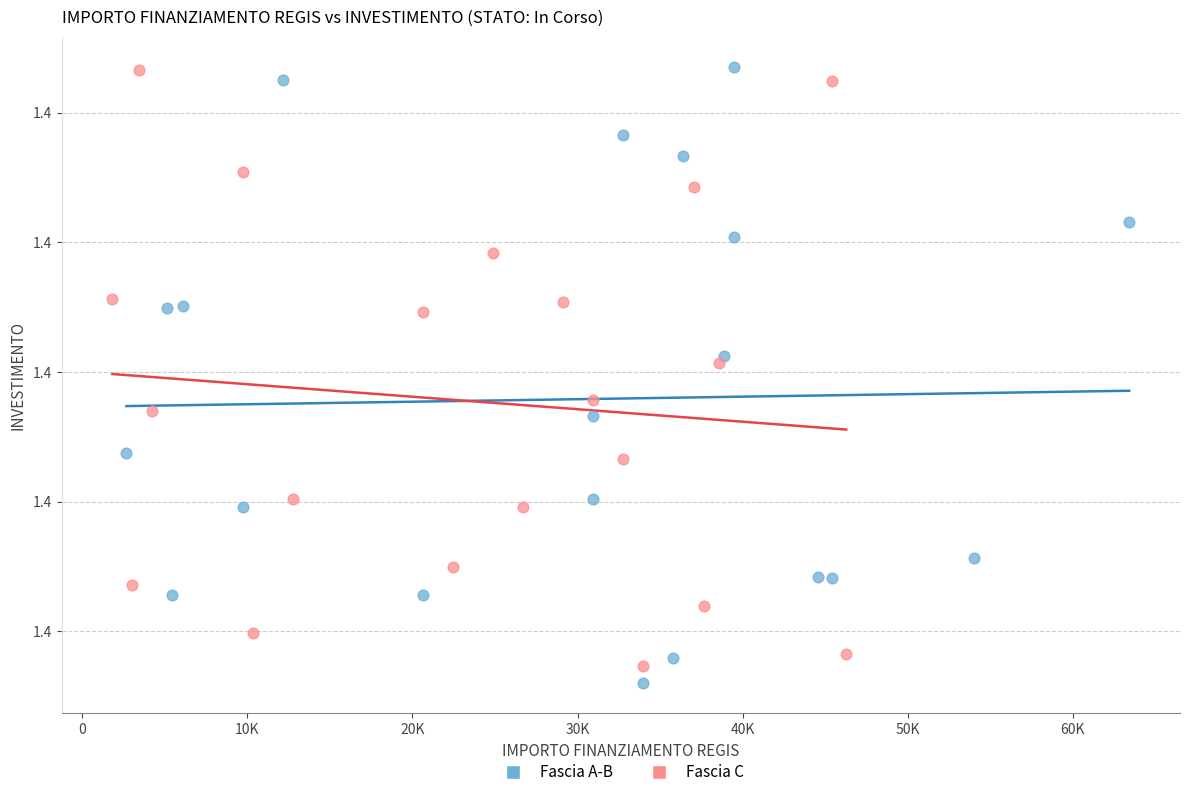

What are all the series names shown in the legend?

Fascia A-B, Fascia C